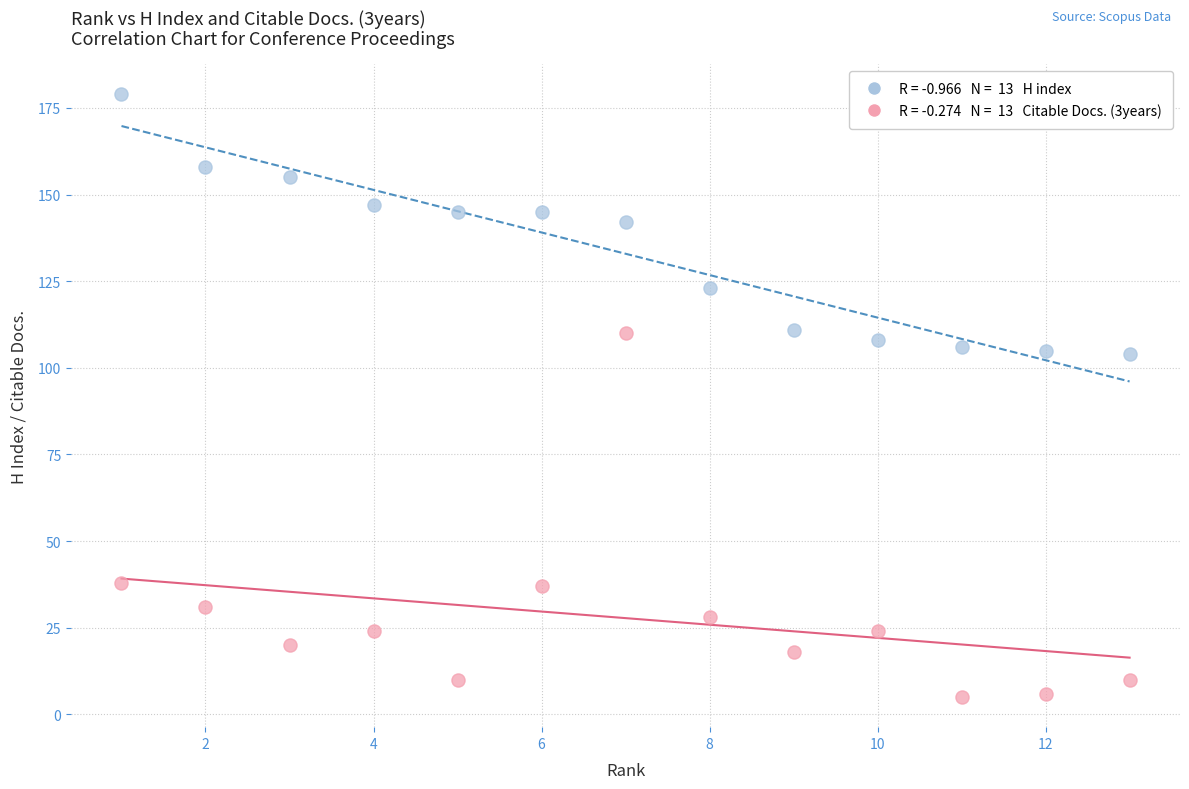

Across all data points, what is the range of X values (max minus min)?

12